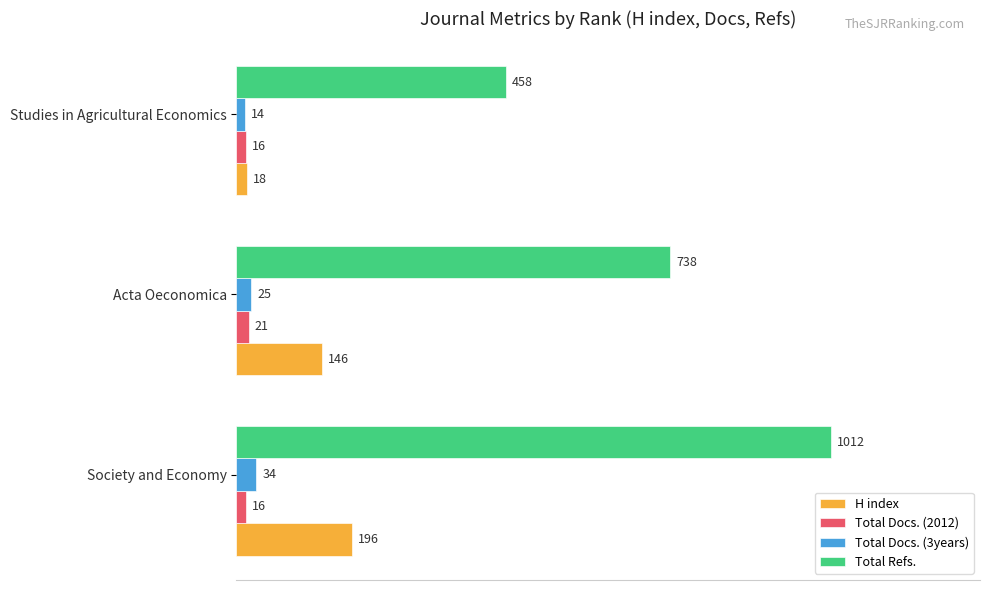

What are all the series names shown in the legend?

H index, Total Docs. (2012), Total Docs. (3years), Total Refs.